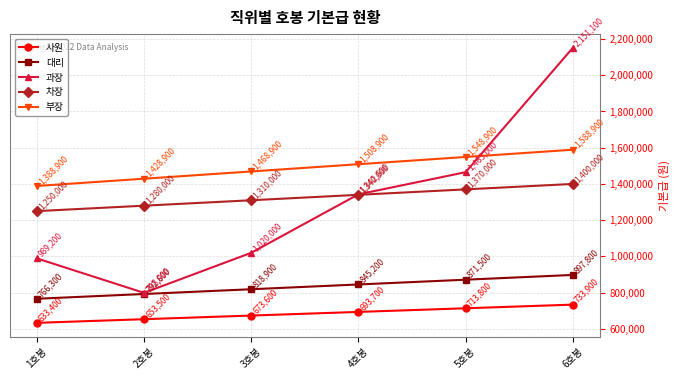

Which series changed the most between 4호봉 and 5호봉?

과장